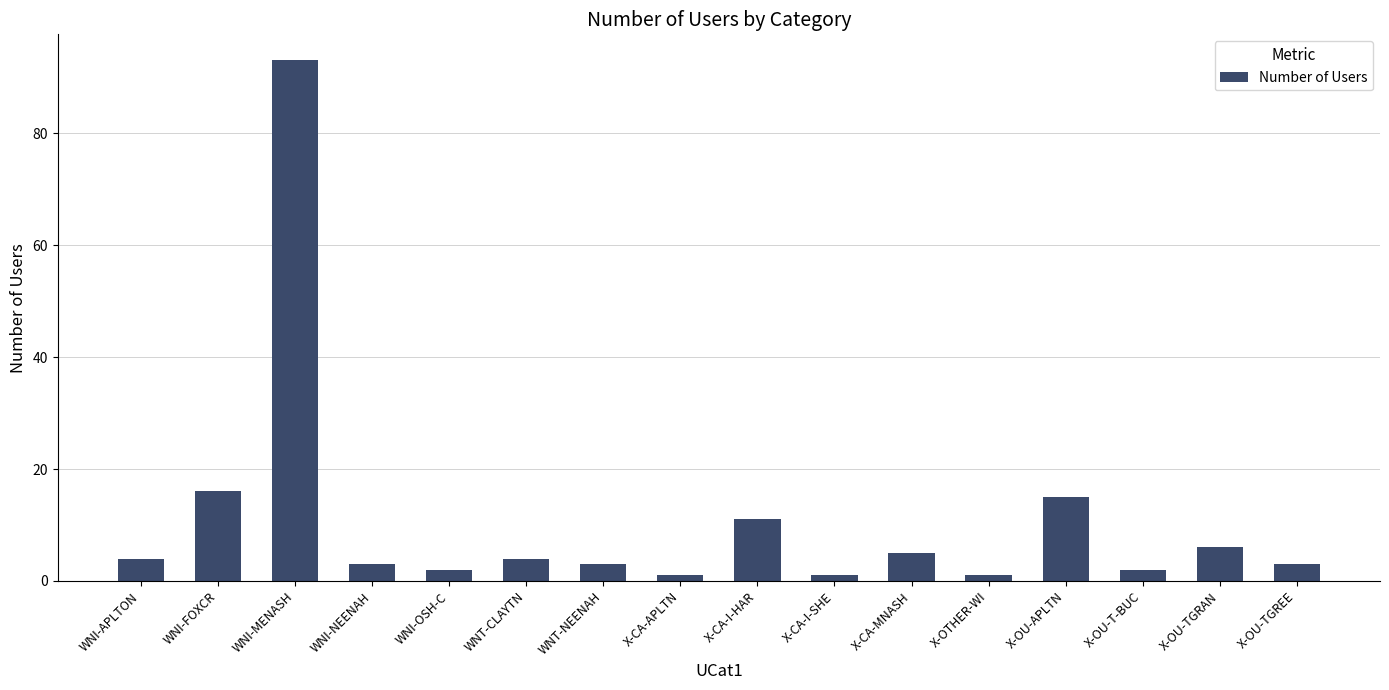

Reading left to right, extract all data points from this chart.

4	16	93	3	2	4	3	1	11	1	5	1	15	2	6	3